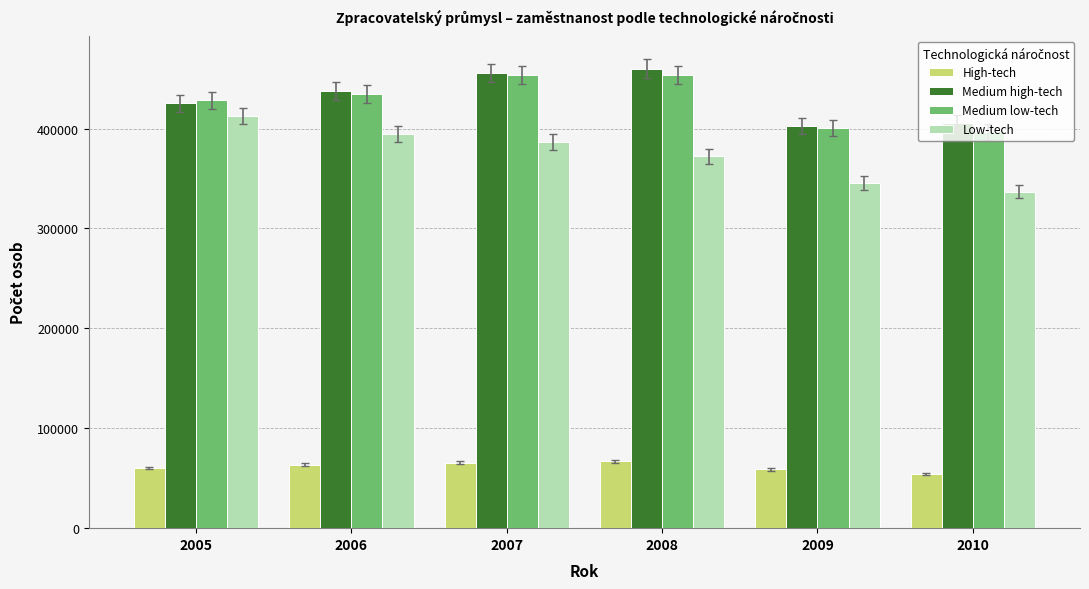

What is the difference between the highest and lowest values at 2009?

343930.6